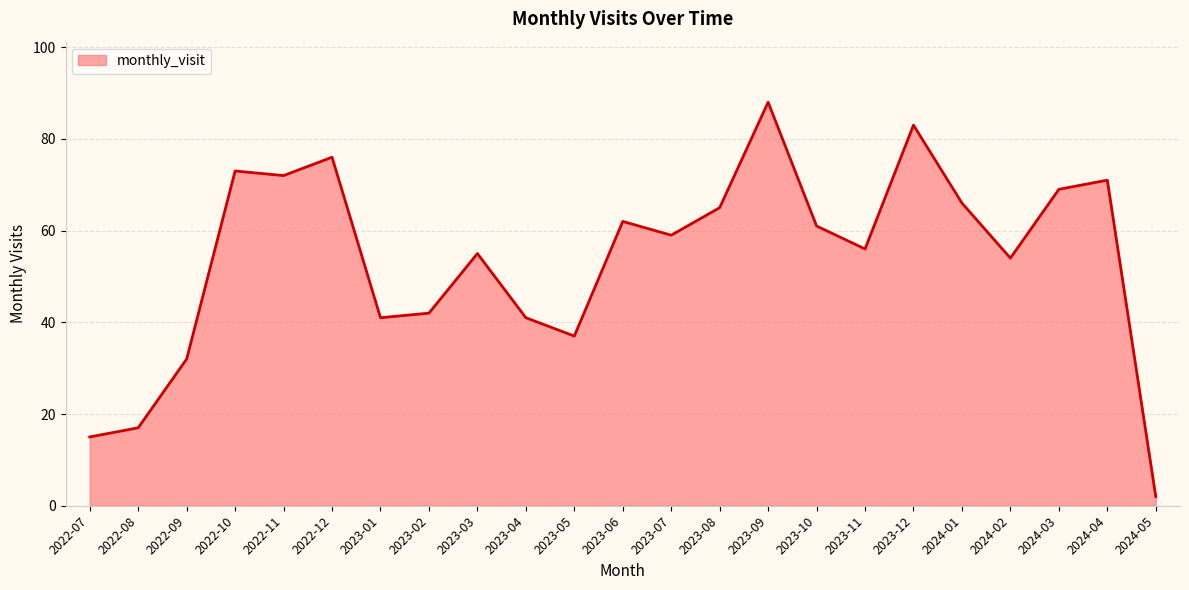

Which label corresponds to the largest value in the chart?

2023-09